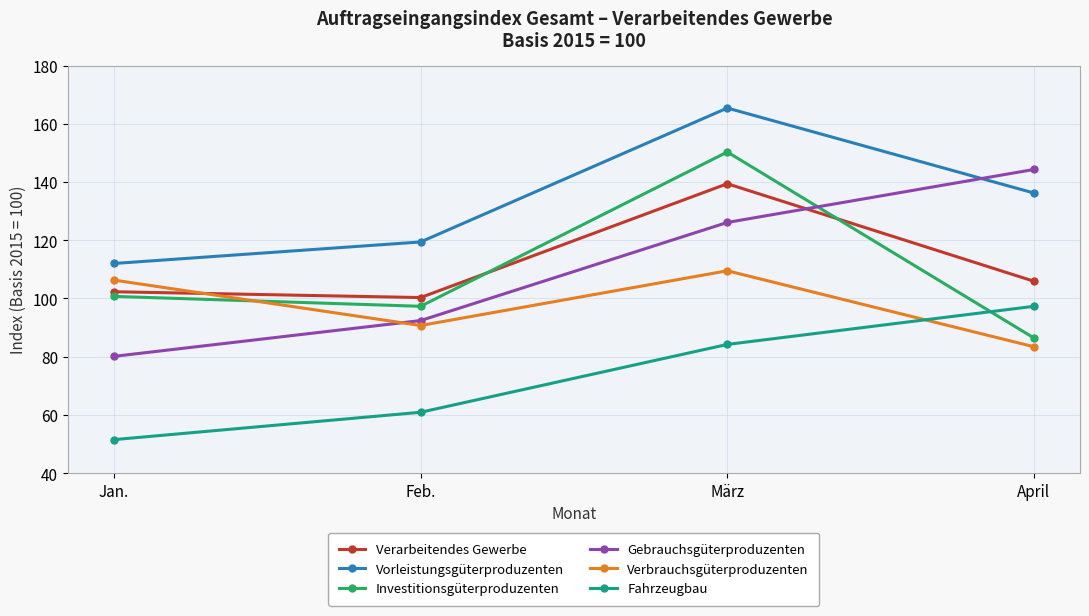

Reading left to right, list all the values displayed in this chart.

Verarbeitendes Gewerbe: 102.3	100.3	139.4	105.9
Vorleistungsgüterproduzenten: 112.0	119.4	165.4	136.2
Investitionsgüterproduzenten: 100.7	97.3	150.3	86.4
Gebrauchsgüterproduzenten: 80.1	92.4	126.1	144.3
Verbrauchsgüterproduzenten: 106.3	90.7	109.5	83.4
Fahrzeugbau: 51.5	60.9	84.2	97.3